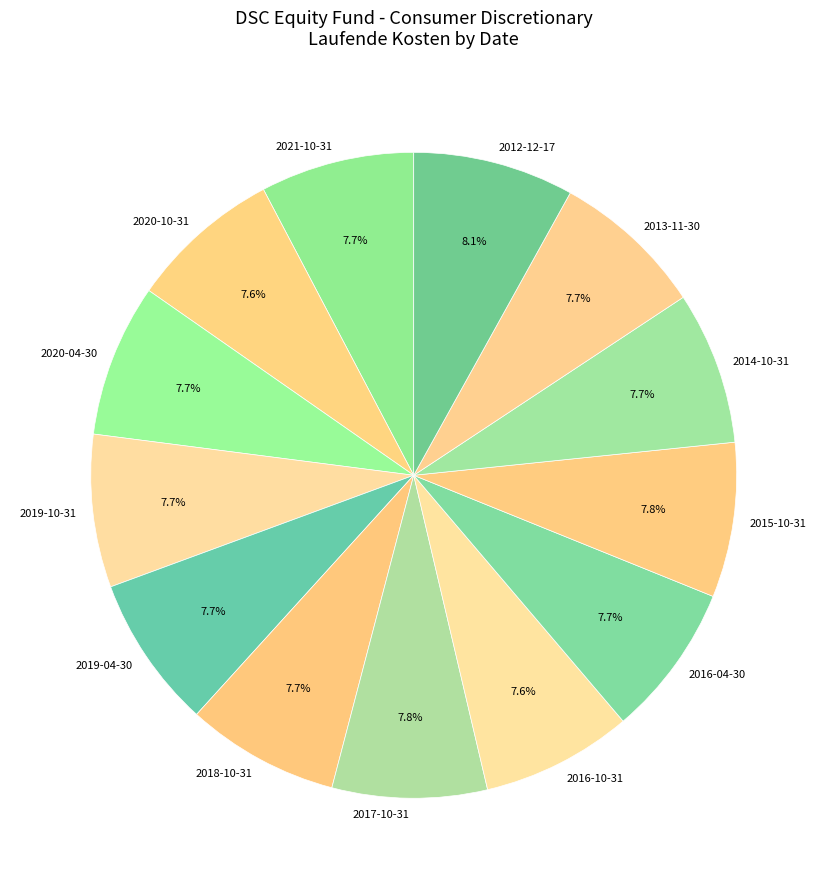

How many segments does this pie chart have?

13